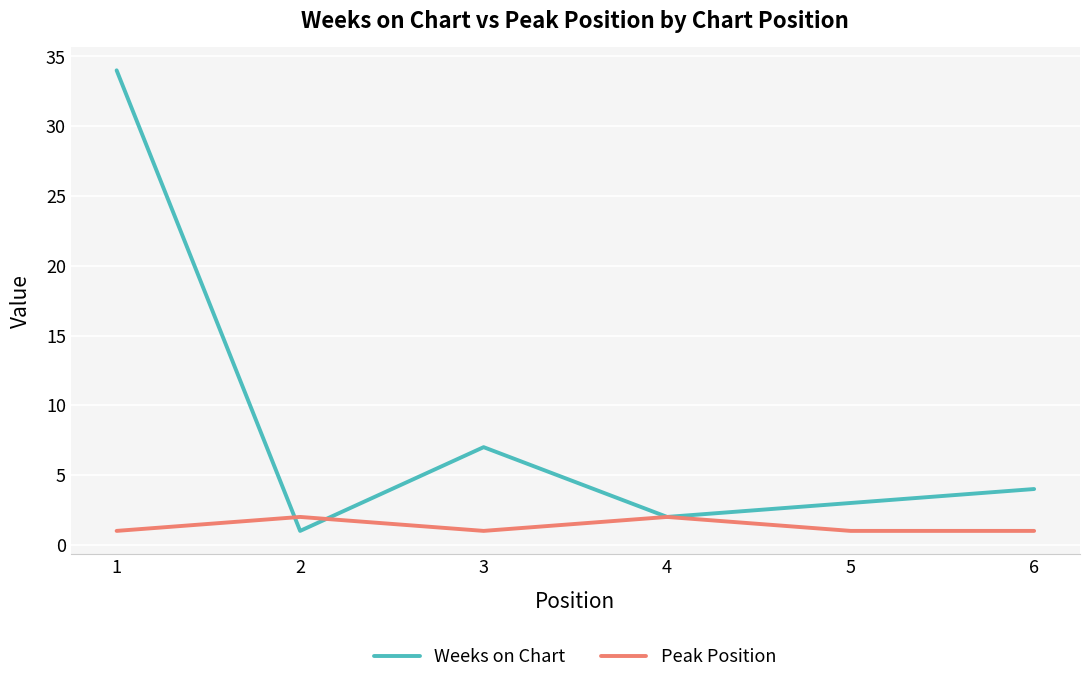

Reading left to right, list all the values displayed in this chart.

Weeks on Chart: 34	1	7	2	3	4
Peak Position: 1	2	1	2	1	1